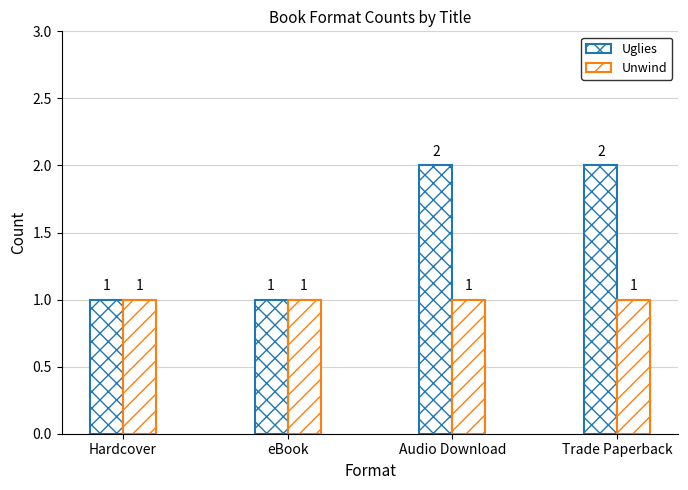

Which series has the largest range (max minus min)?

Uglies